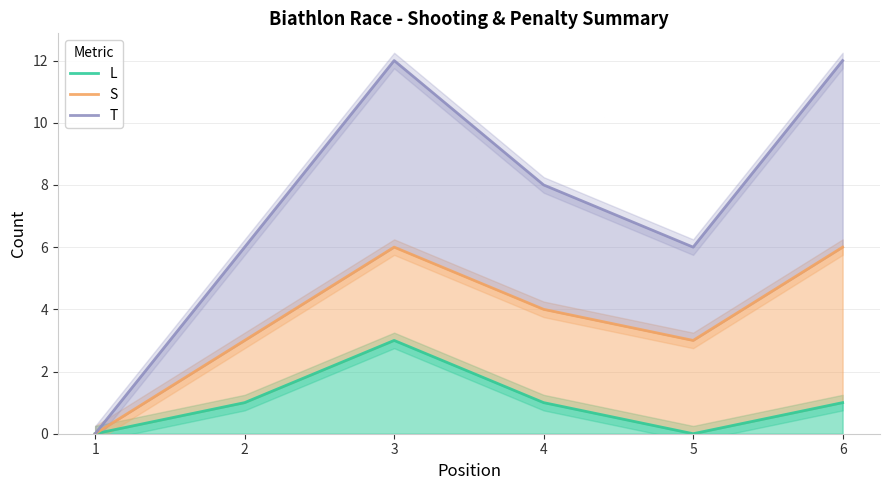

List the series in order of their overall mean, lowest first.

L, S, T